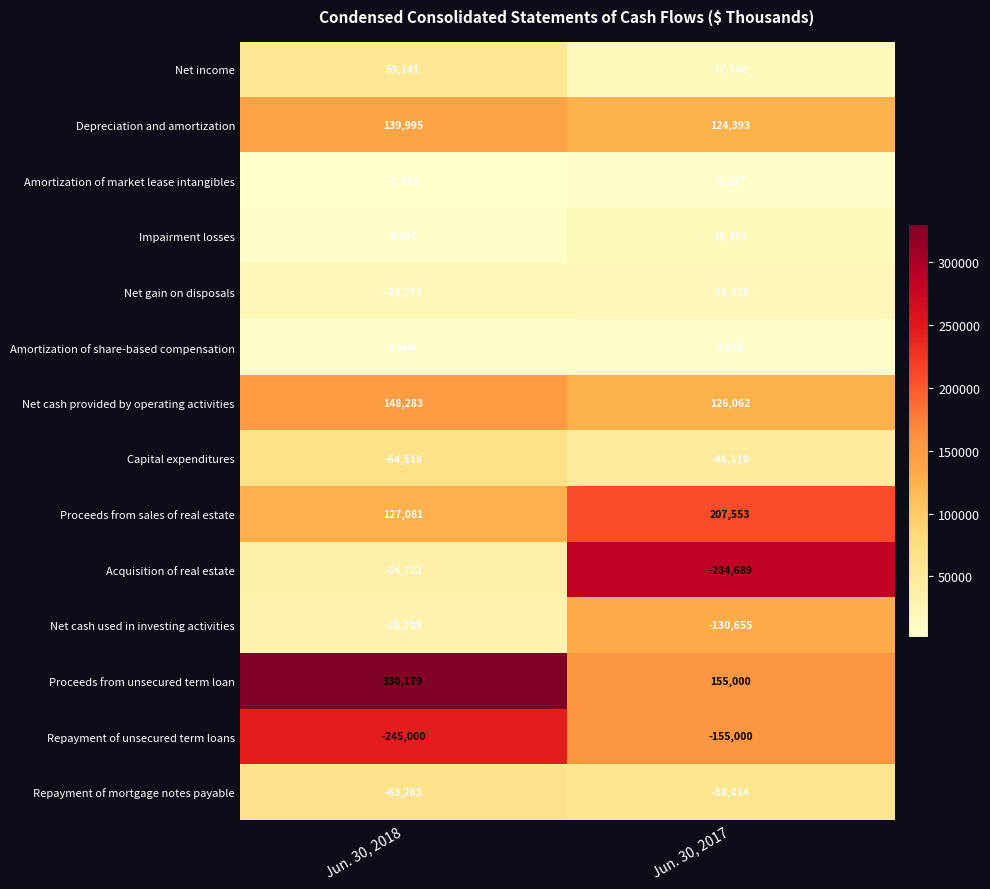

Which label corresponds to the largest value in the chart?

Jun. 30, 2018